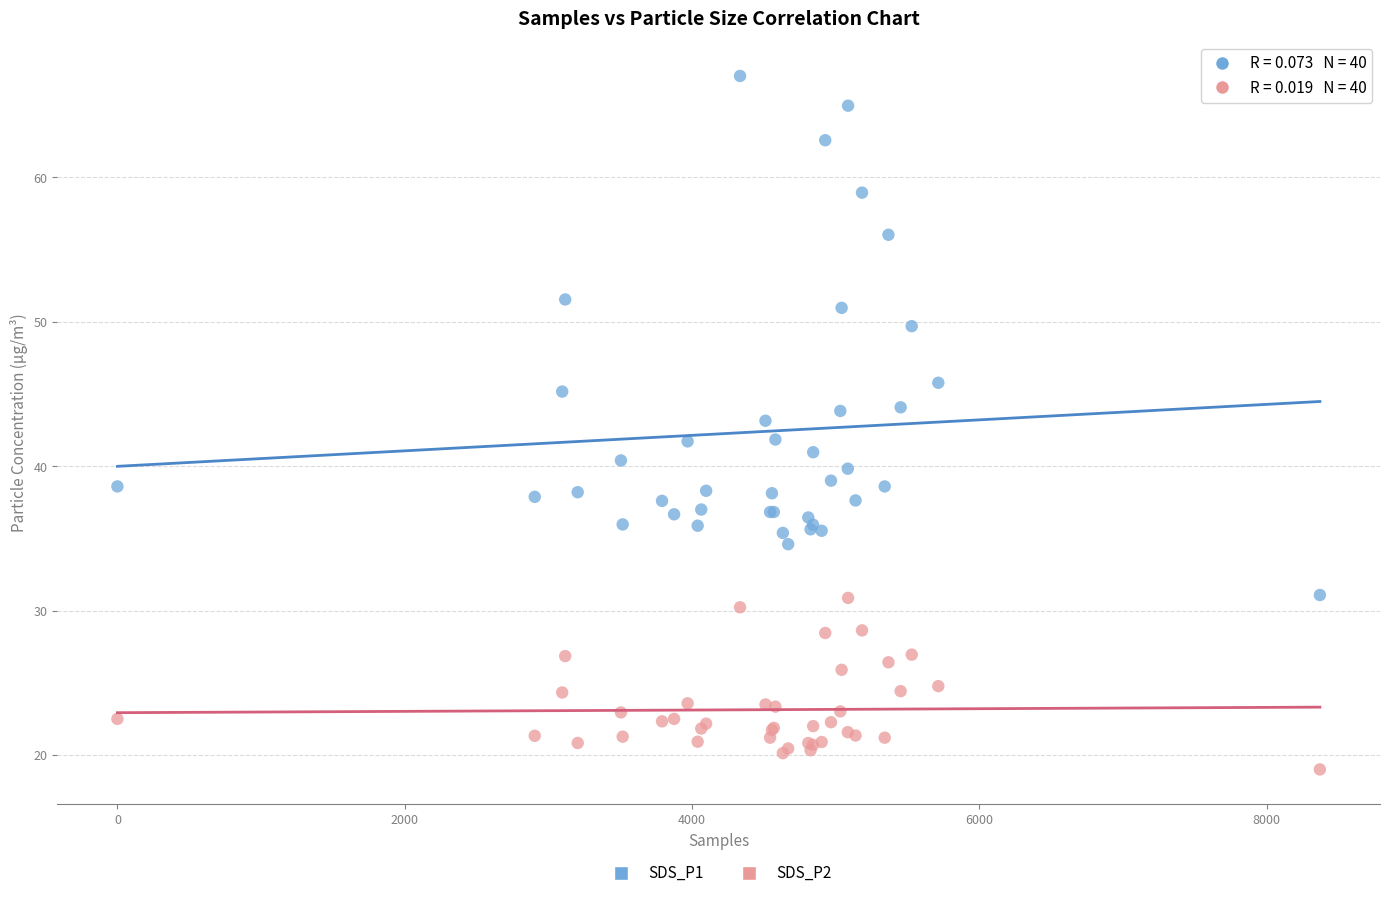

Which series contains the lowest Y value?

SDS_P2